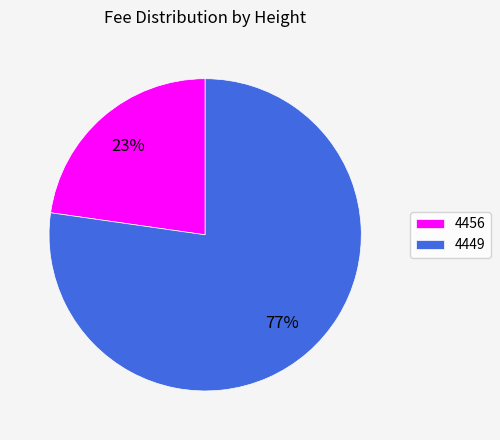

Does 4449 account for over 50% of the chart?

Yes